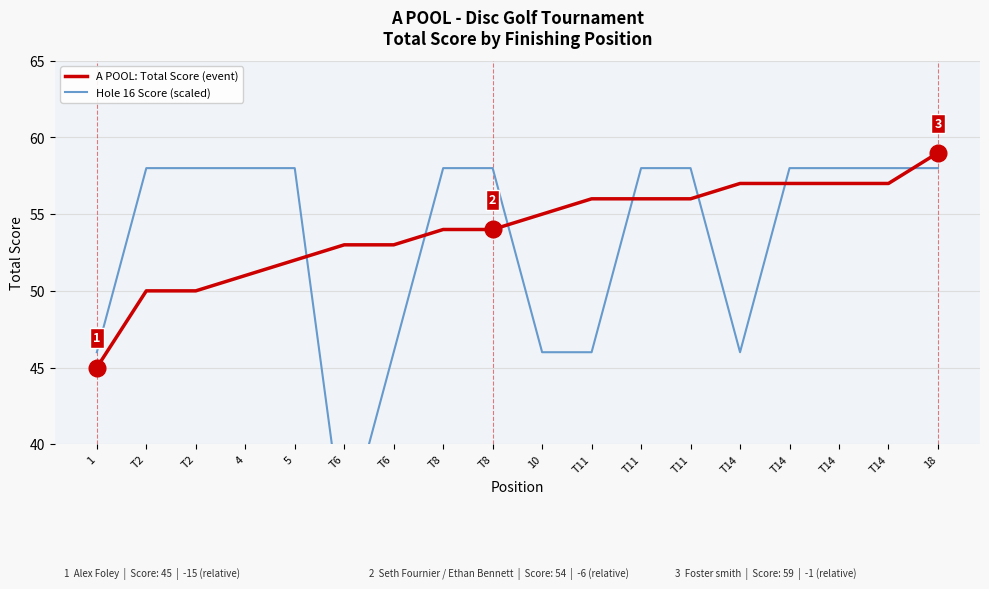

What is the difference between the second highest and minimum values in the Hole 16 Score (scaled) series?

24